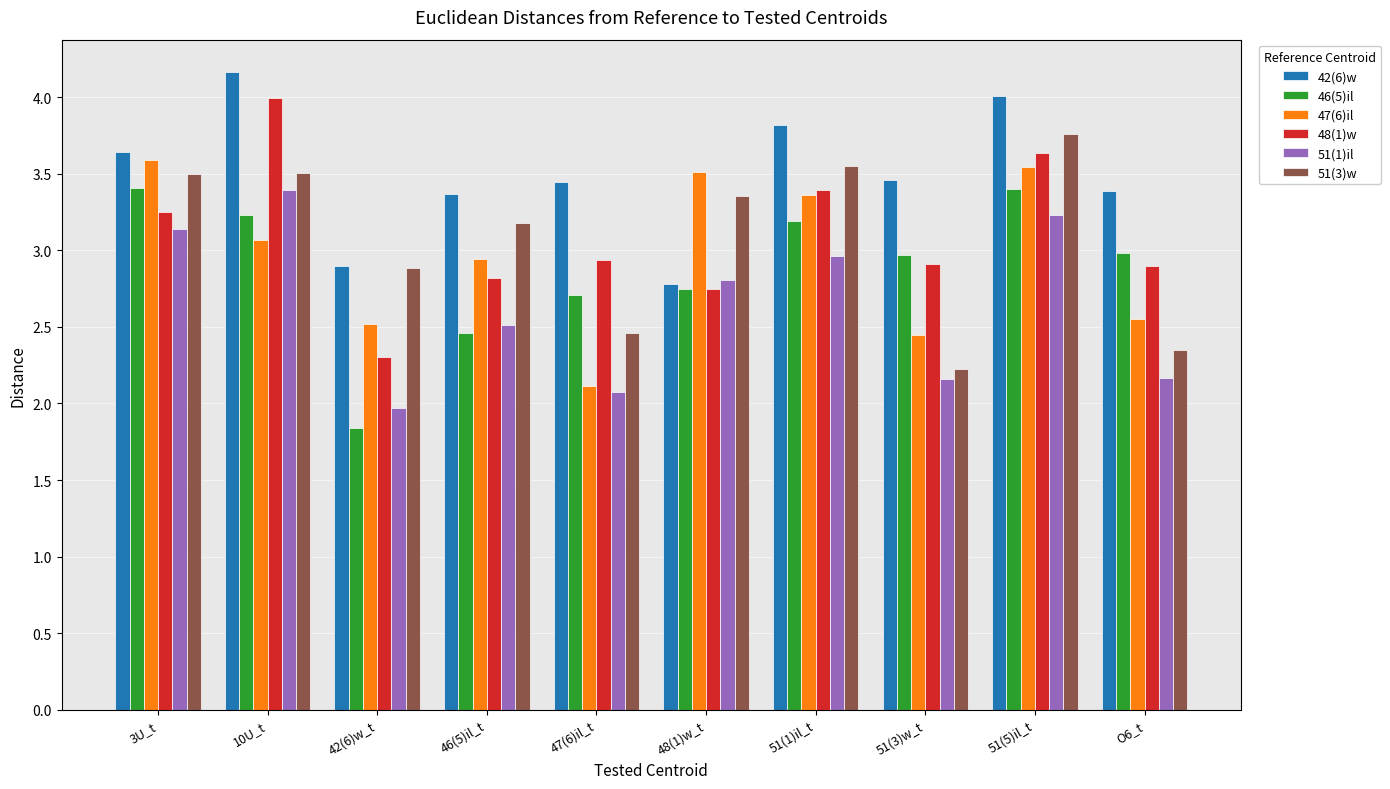

What is the minimum value for 51(1)il?

2.0